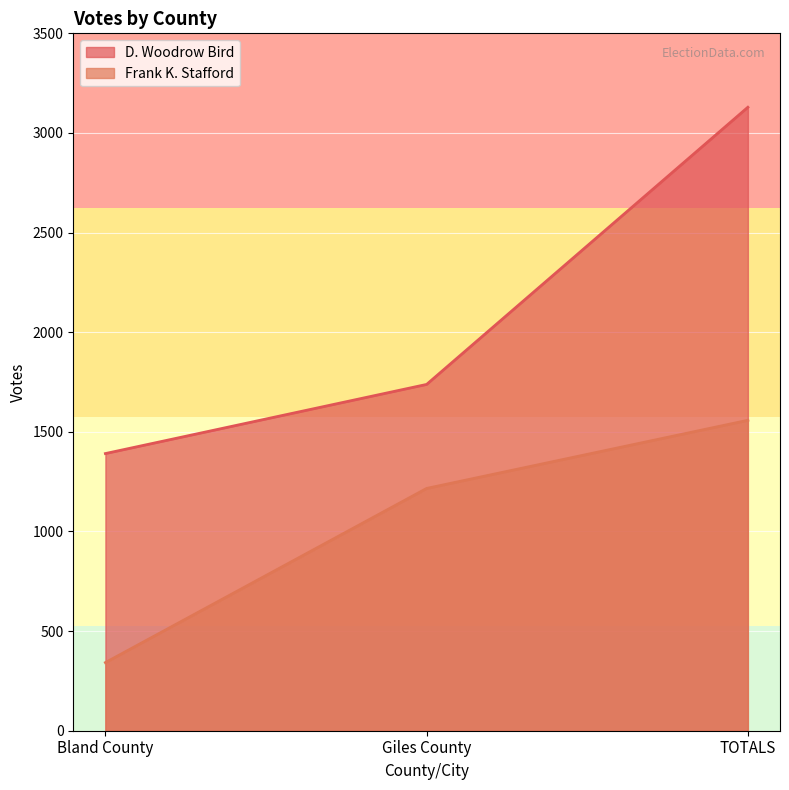

Between Giles County and TOTALS, which series saw the biggest shift?

D. Woodrow Bird